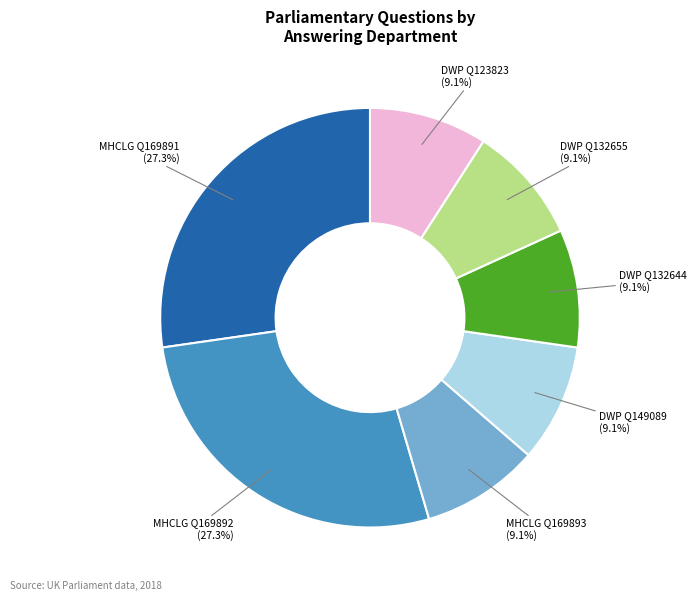

Does any single category account for the majority?

No